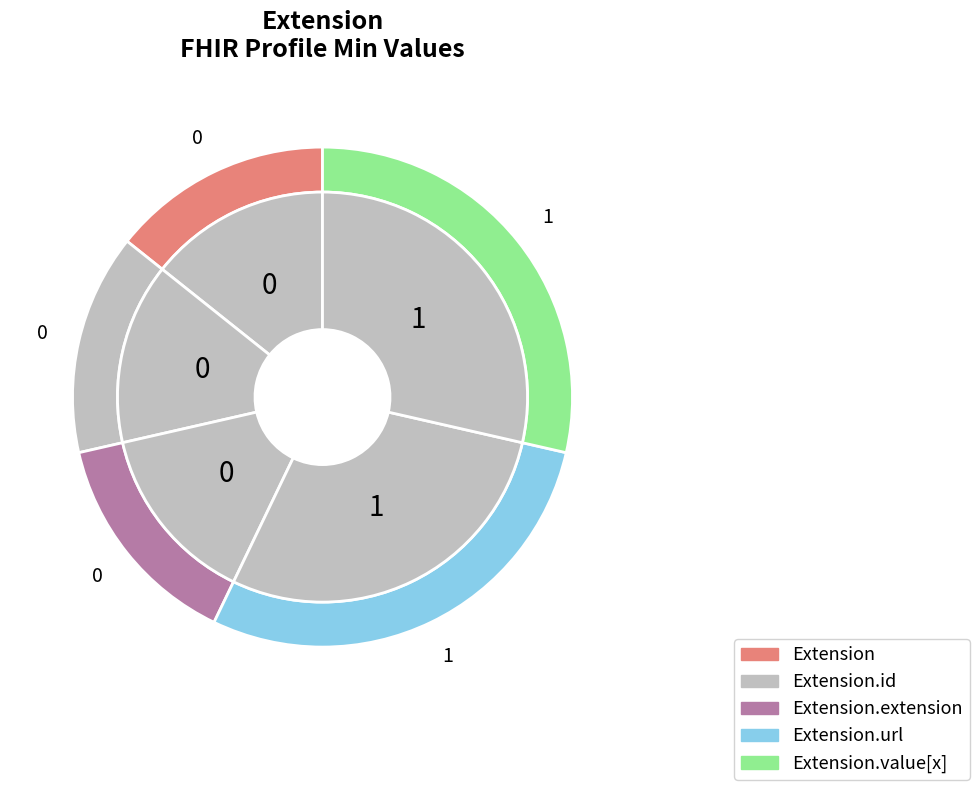

Is there a majority slice in this chart?

No